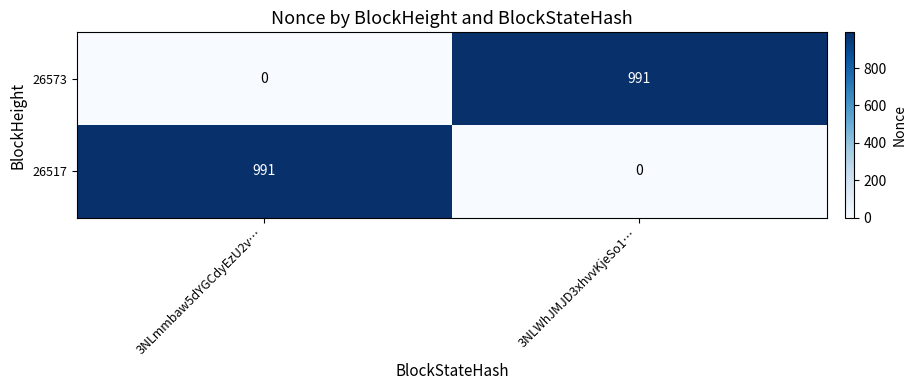

True or false: 26517 has a value of 991 at 3NLmmbaw5dYGCdyEzU2v….

True